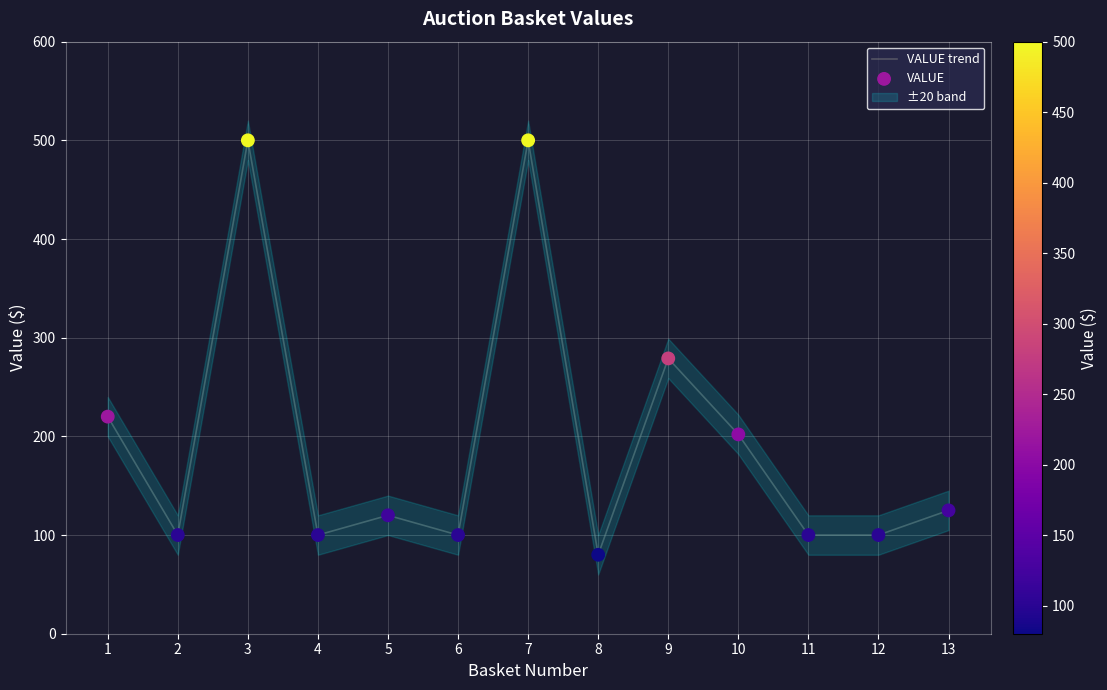

What is the total value across all series at 9?

558